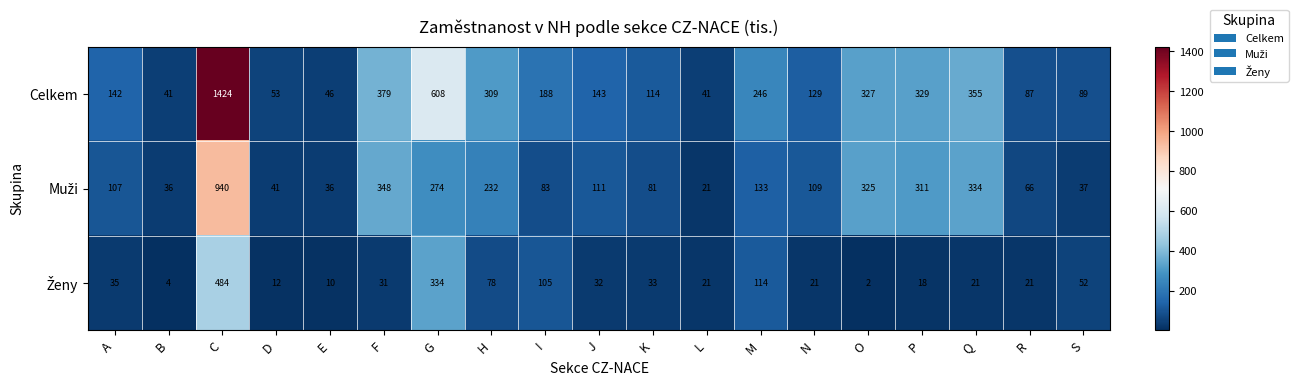

How many data points does each series have?

19